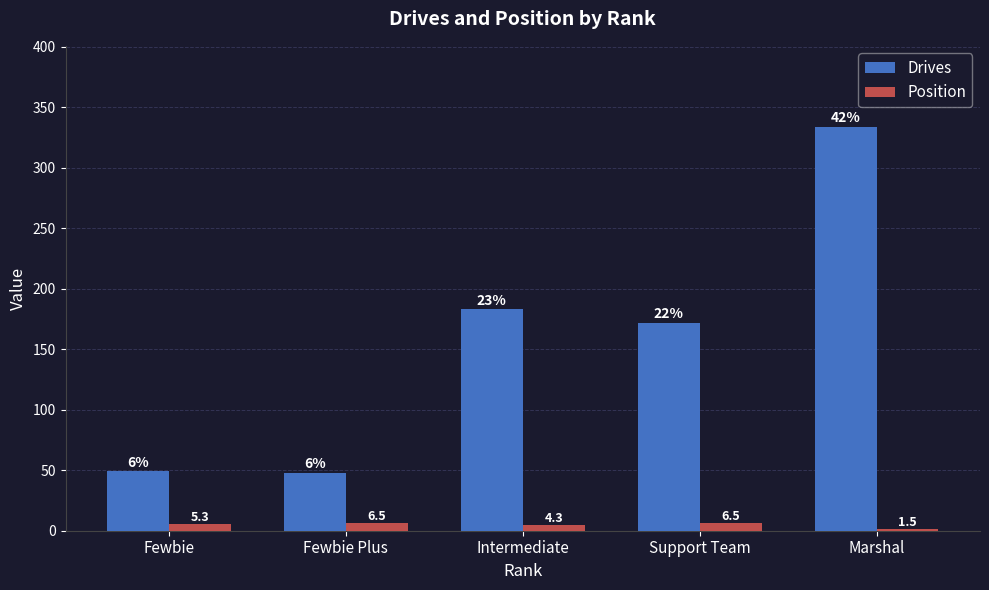

Is the value of Drives at Fewbie Plus greater than the value of Position at Intermediate?

Yes